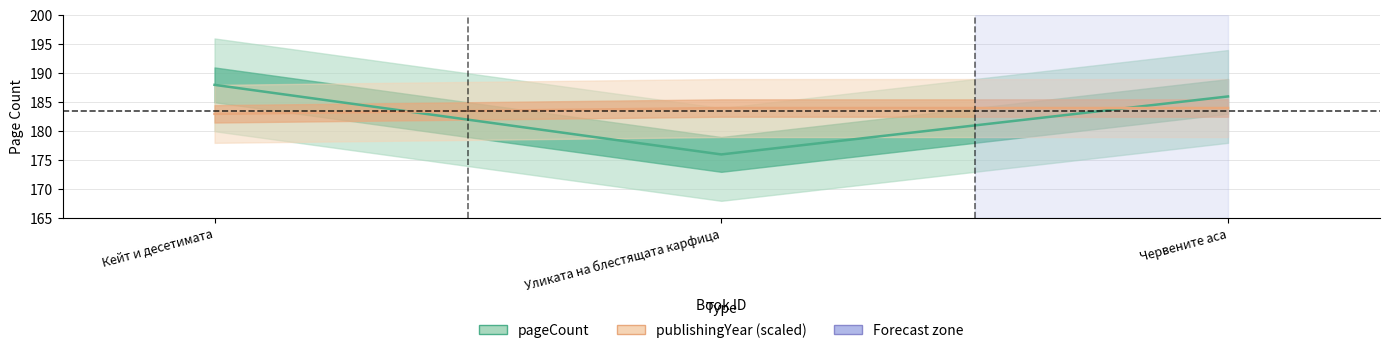

Which series has the largest total across all categories?

publishingYear